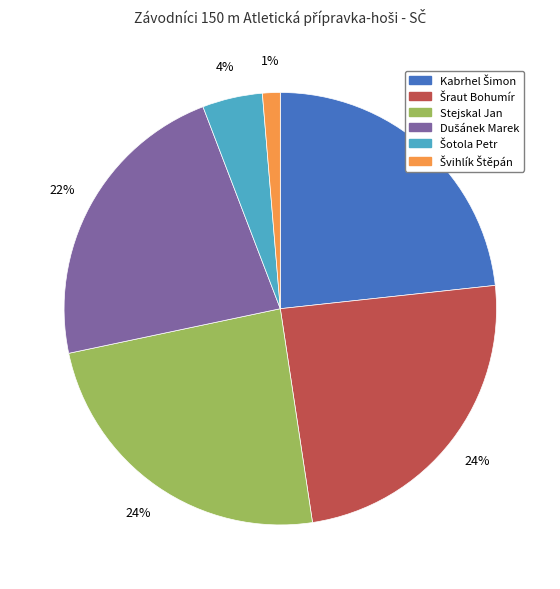

To the nearest percent, what portion does Stejskal Jan represent?

24%